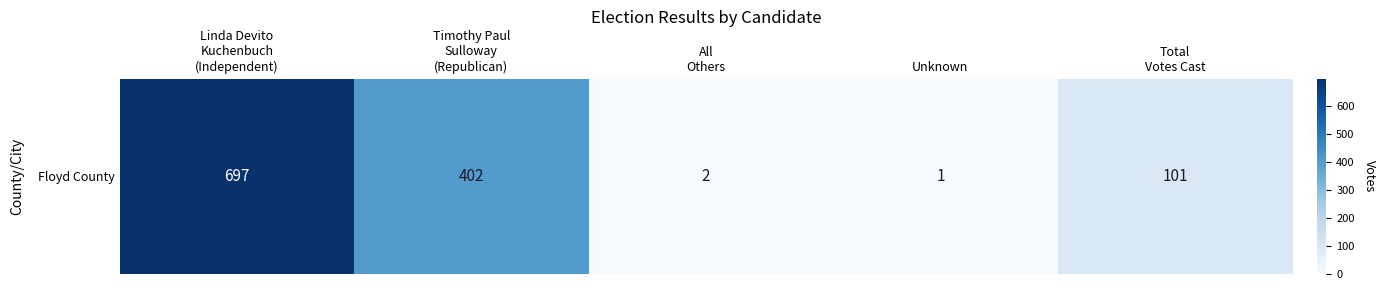

What is the sum of all values?

1203